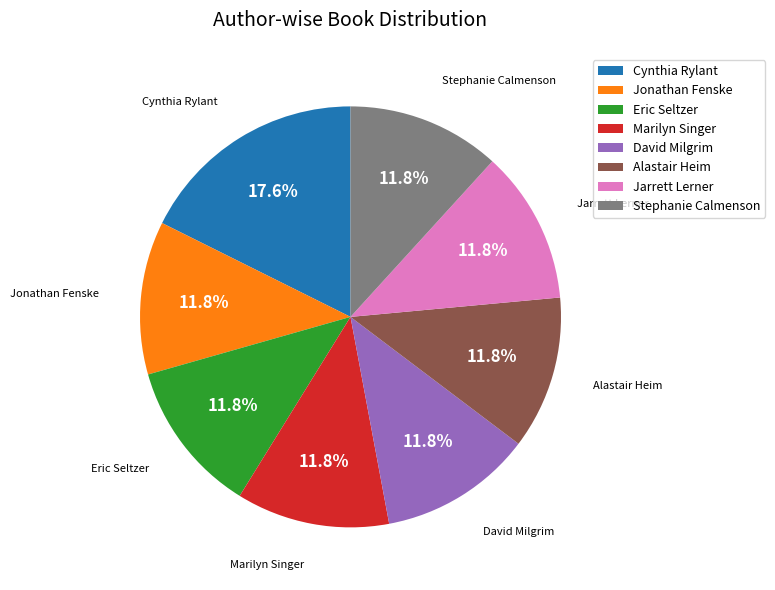

Count the number of slices in the pie.

8